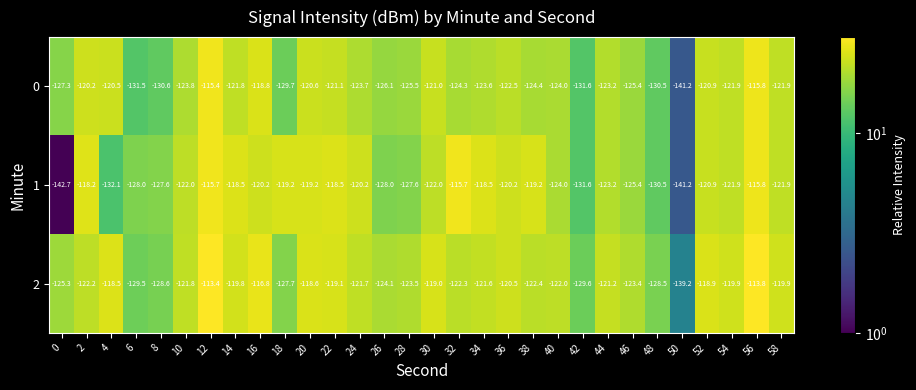

What is the maximum value shown in the chart?

-113.4